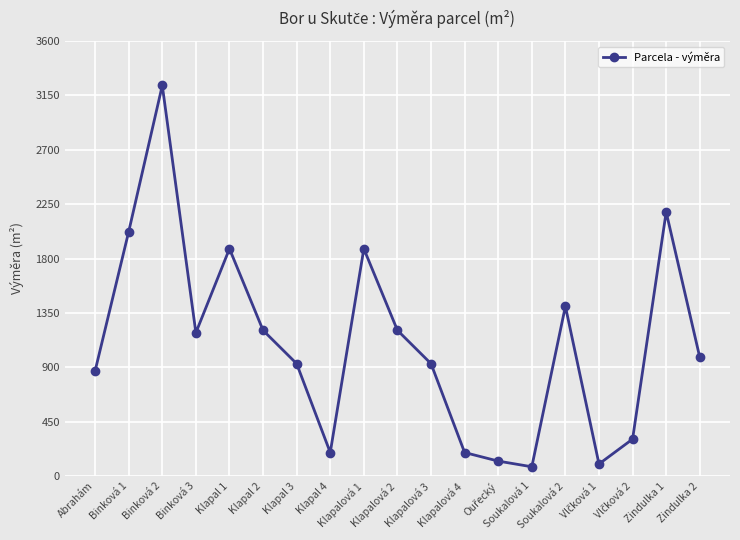

Reading left to right, list all the values displayed in this chart.

870	2022	3232	1186	1881	1206	930	195	1881	1206	930	195	124	77	1405	100	306	2185	983